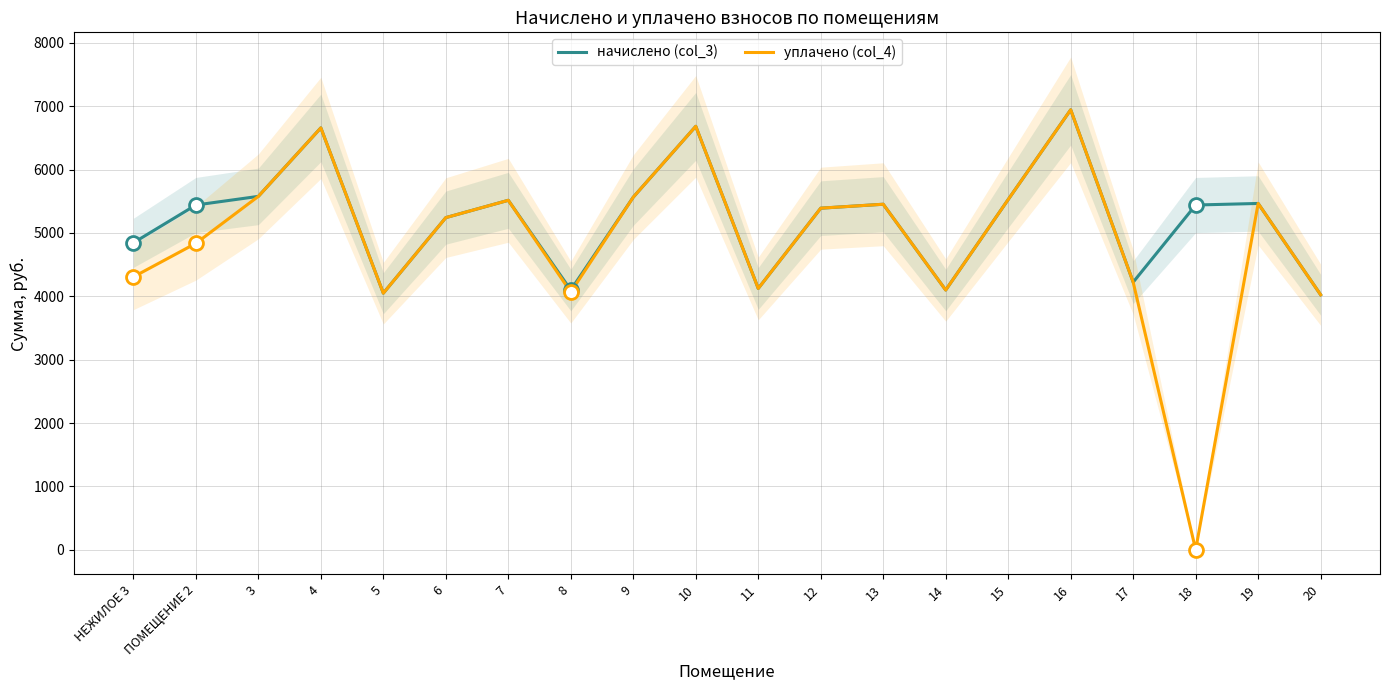

At which category does начислено (col_3) reach its first local valley?

5